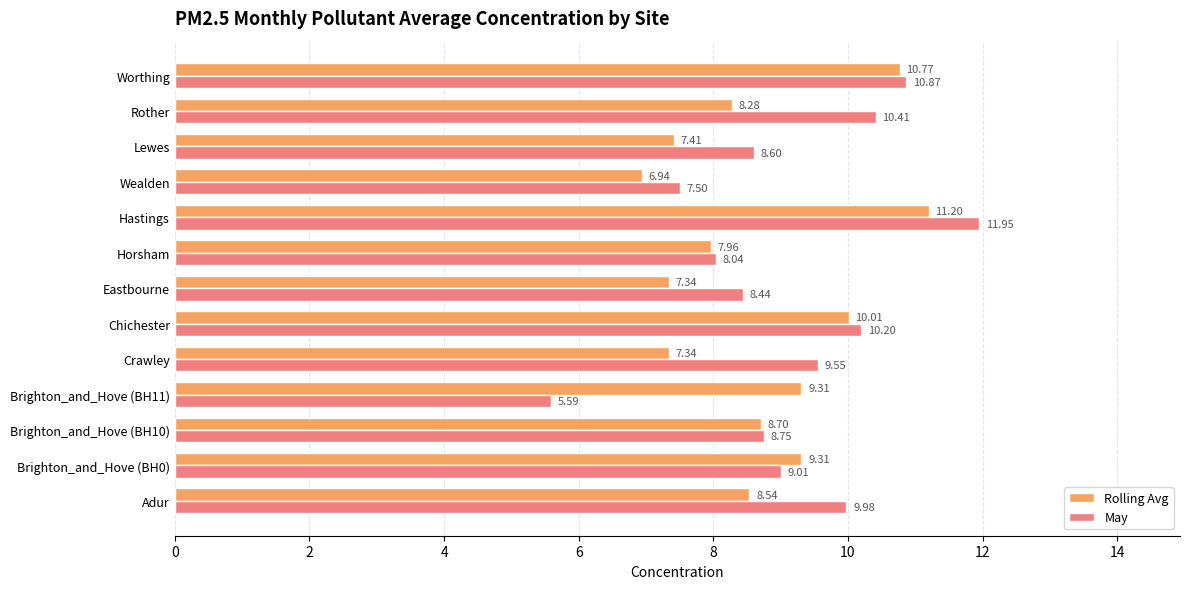

Rank the categories by May value from lowest to highest.

Brighton_and_Hove (BH11), Wealden, Horsham, Eastbourne, Lewes, Brighton_and_Hove (BH10), Brighton_and_Hove (BH0), Crawley, Adur, Chichester, Rother, Worthing, Hastings